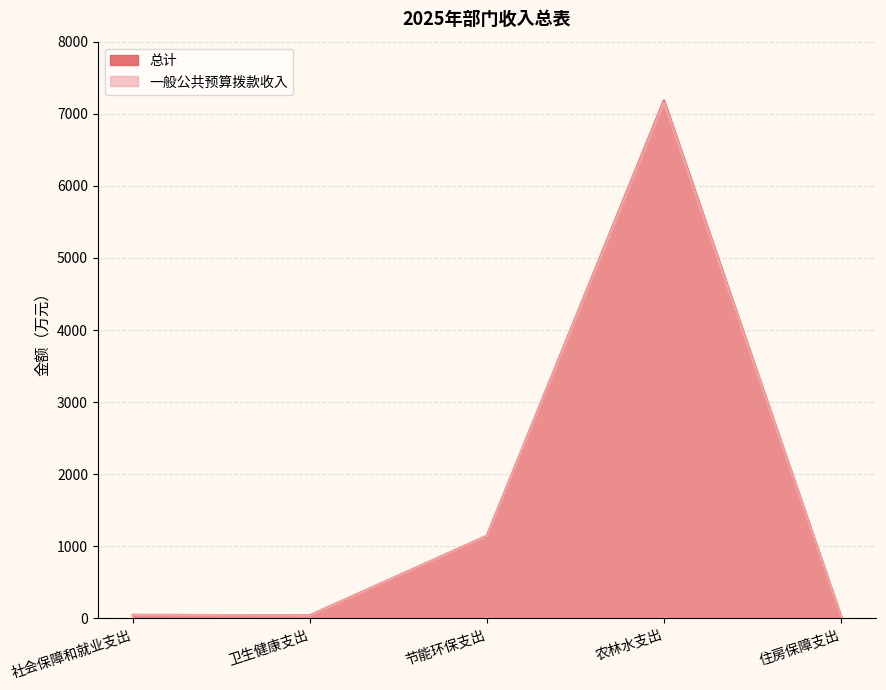

Reading left to right, what are all the values shown in this chart?

总计: 43.7	39.0	1141.0	7179.0	25.7
一般公共预算拨款收入: 43.7	39.0	1141.0	7159.0	25.7